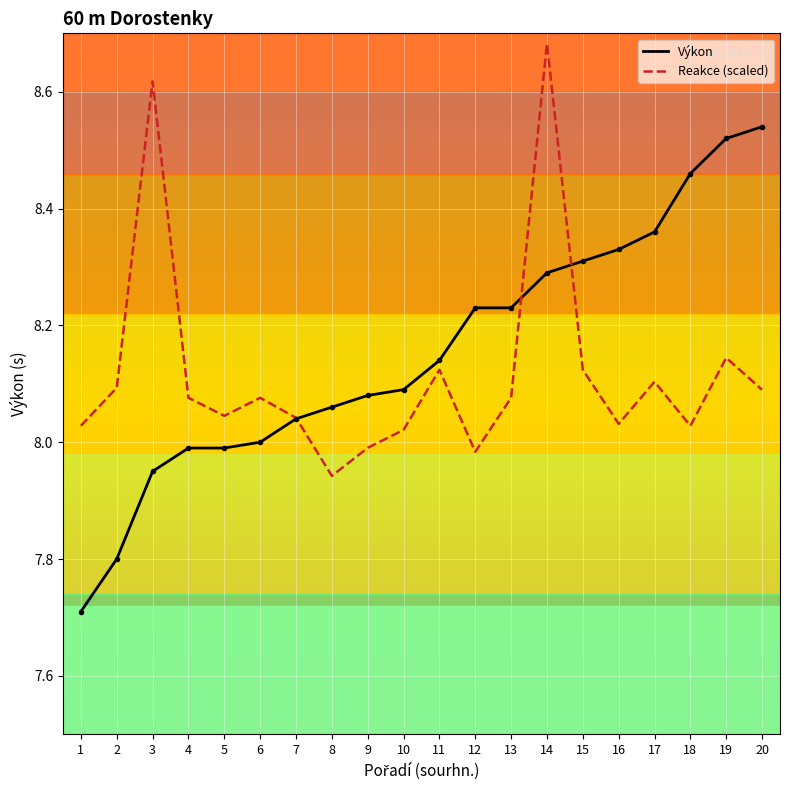

What is the total value across all series at 10?

16.1